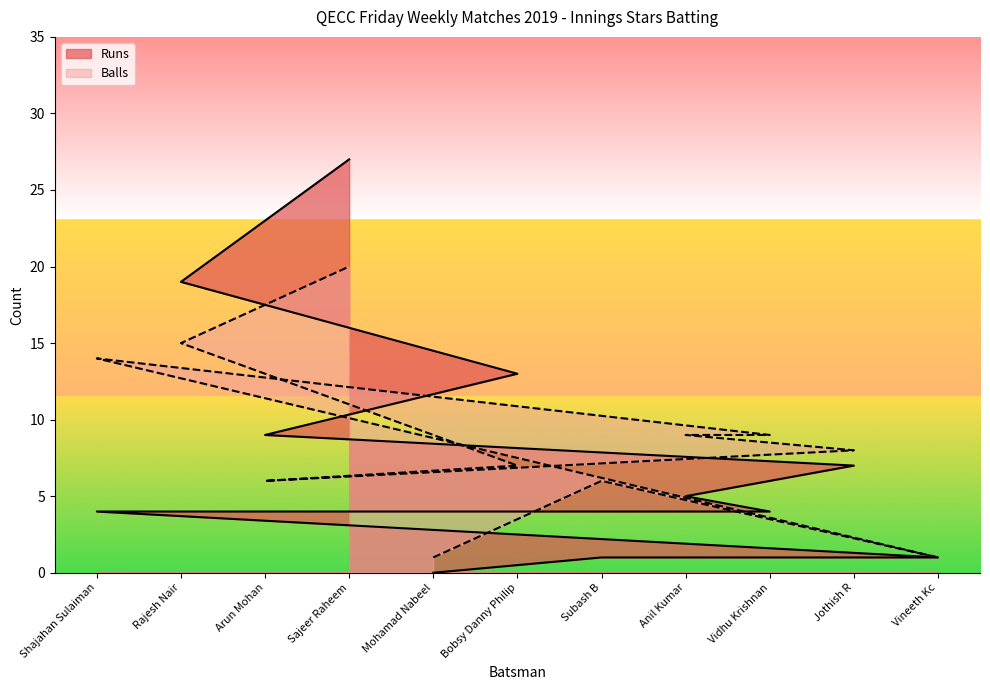

Where is Balls nearest to the value 10?

Anil Kumar